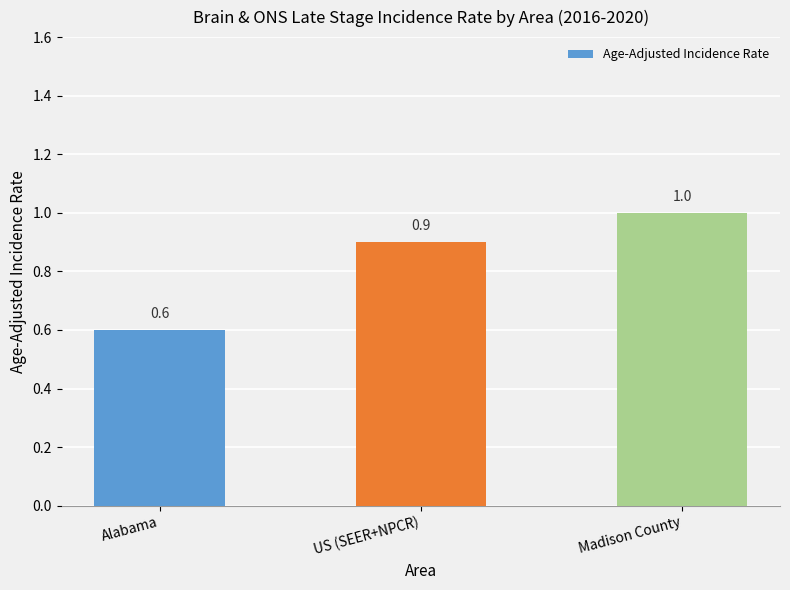

What is the smallest value displayed?

0.6